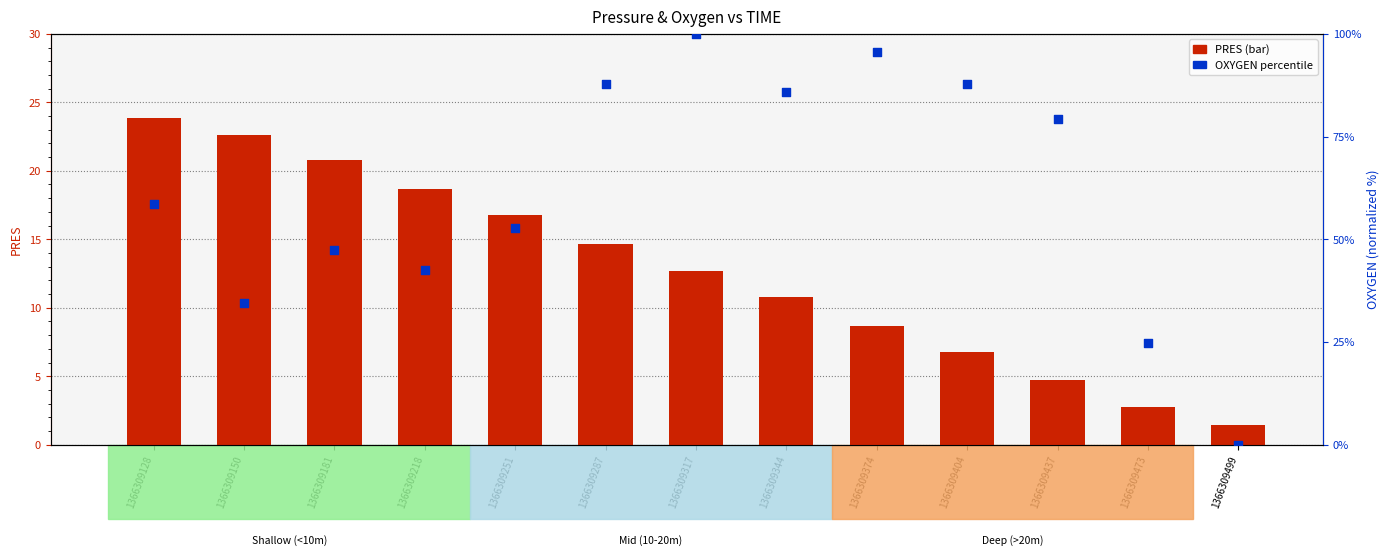

At which category is the sum across all series the highest?

1366309317